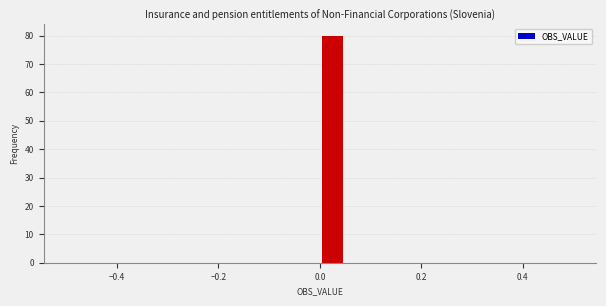

Read against the x-axis, roughly where is the centre of the tallest bar?

0.02